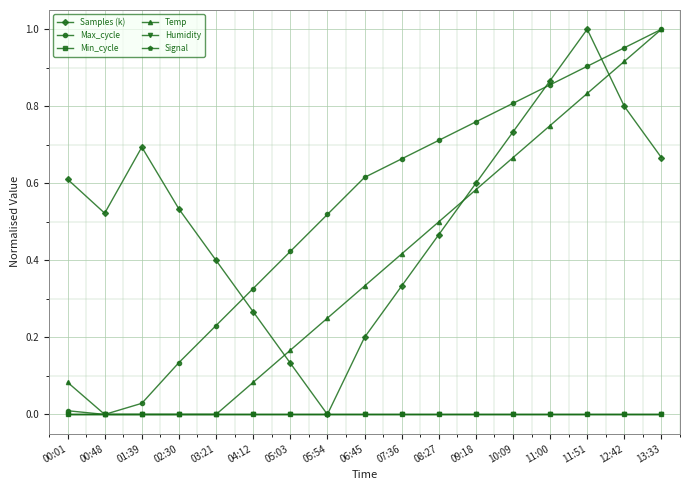

Is this an area chart (filled region under the line)?

No